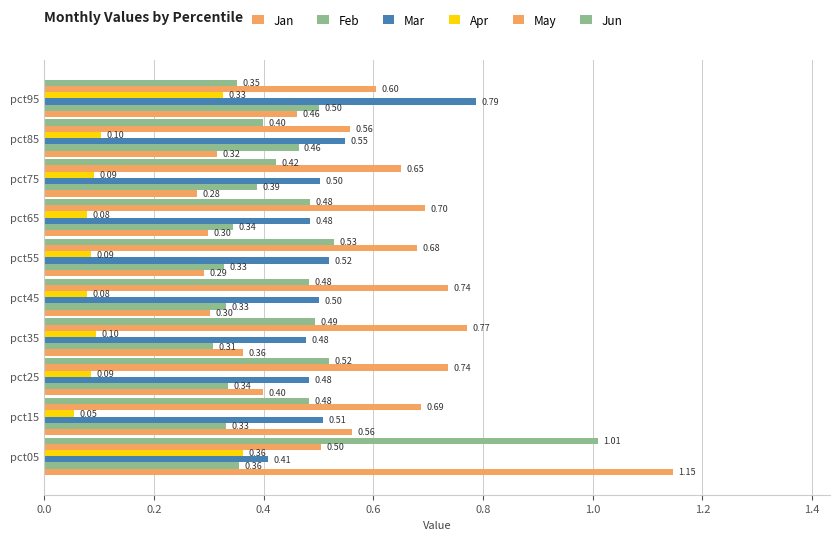

How many series are shown in this chart?

6